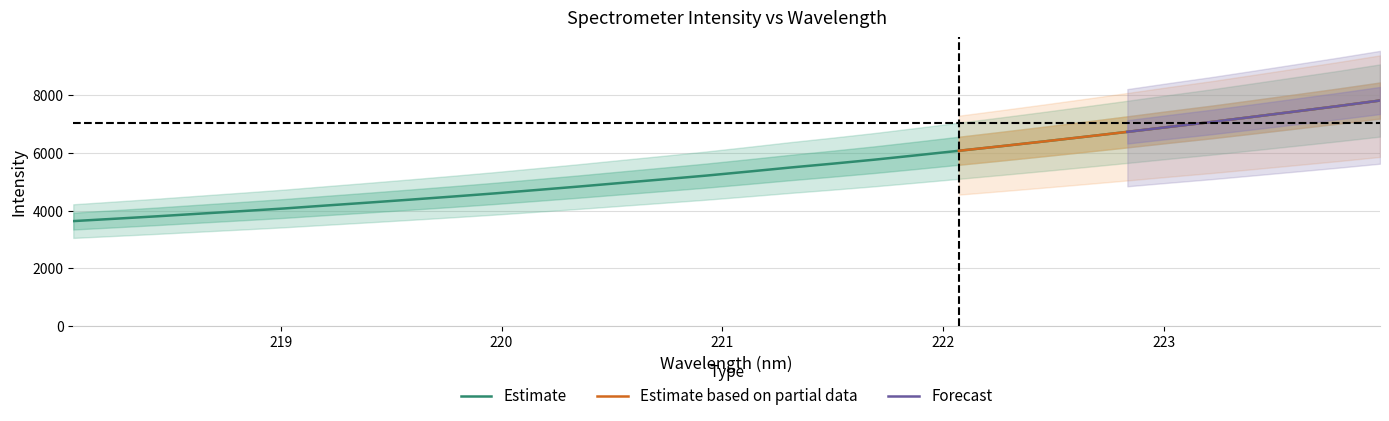

Approximately how many times larger is the value at 222.6447 compared to 220.5444?

1.3